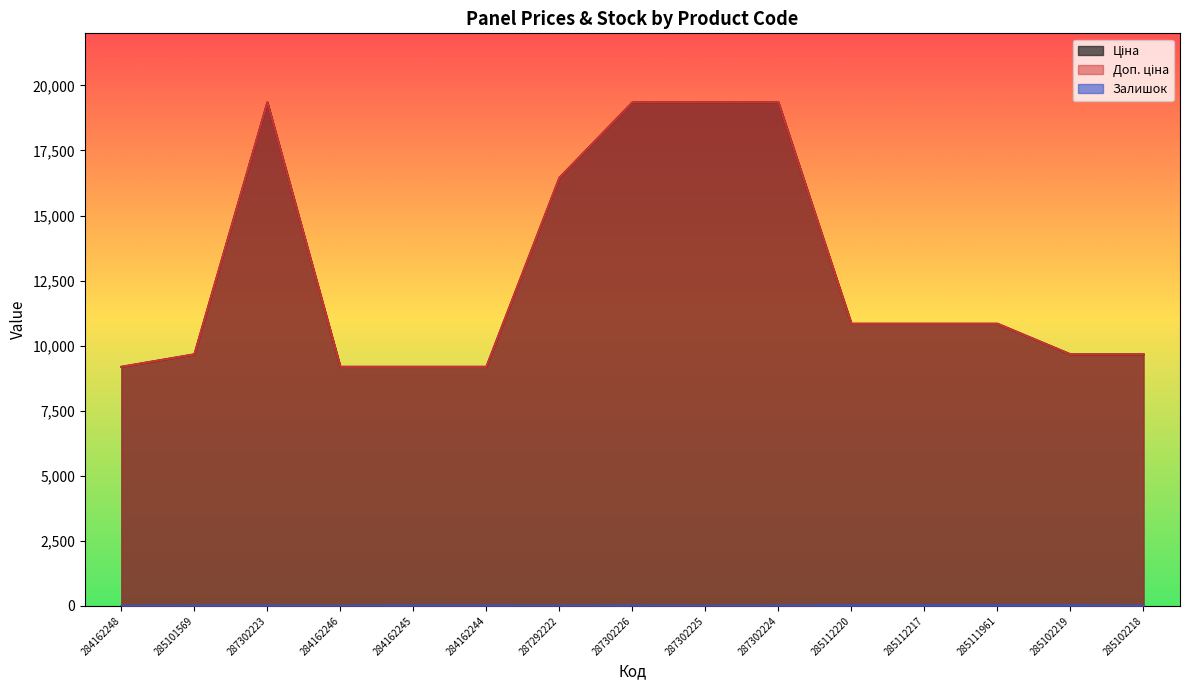

What is the spread (max minus min) of values at 284162245?

9174.1